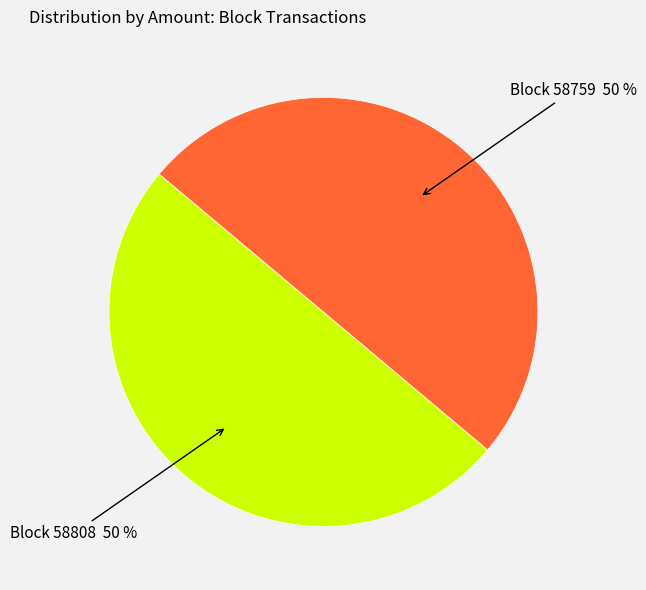

To the nearest percent, what is the combined percentage of Block 58808 50 % and Block 58759 50 %?

100%